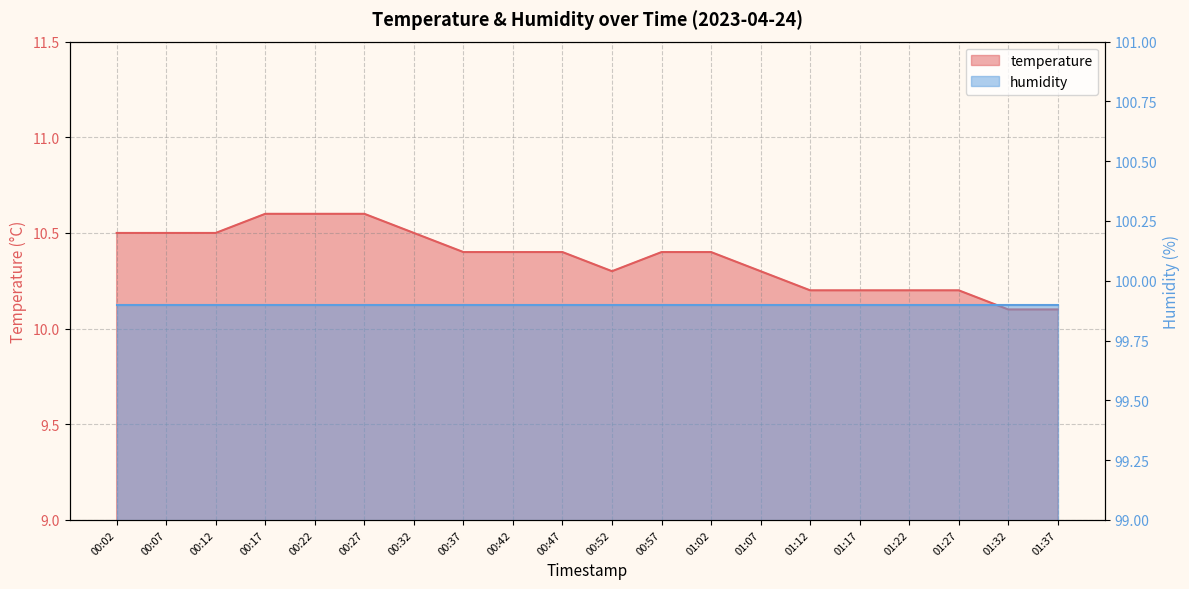

What is the label of the 3rd point from the right?

01:27